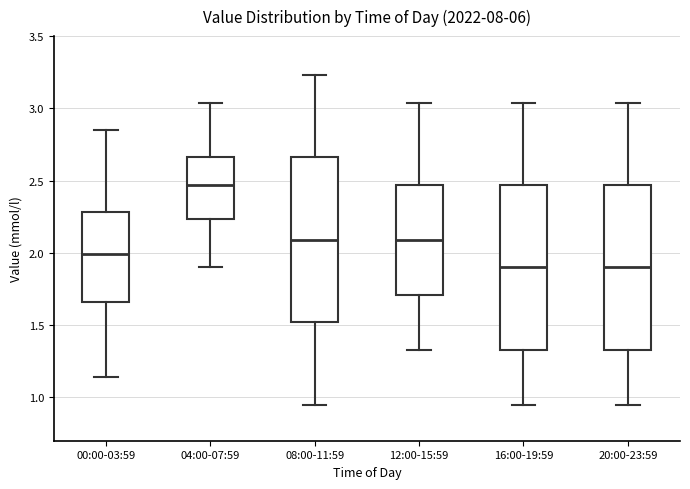

Reading left to right, read every box against the y-axis: the position of its median line, the range the box covers, and the ends of its whiskers. The values are not printed on the chart, so give them approximately, as read against the axis.

00:00-03:59: median 2.00, box 1.65 to 2.30, whiskers 1.15 to 2.85
04:00-07:59: median 2.45, box 2.25 to 2.65, whiskers 1.90 to 3.05
08:00-11:59: median 2.10, box 1.50 to 2.65, whiskers 0.95 to 3.25
12:00-15:59: median 2.10, box 1.70 to 2.45, whiskers 1.35 to 3.05
16:00-19:59: median 1.90, box 1.35 to 2.45, whiskers 0.95 to 3.05
20:00-23:59: median 1.90, box 1.35 to 2.45, whiskers 0.95 to 3.05